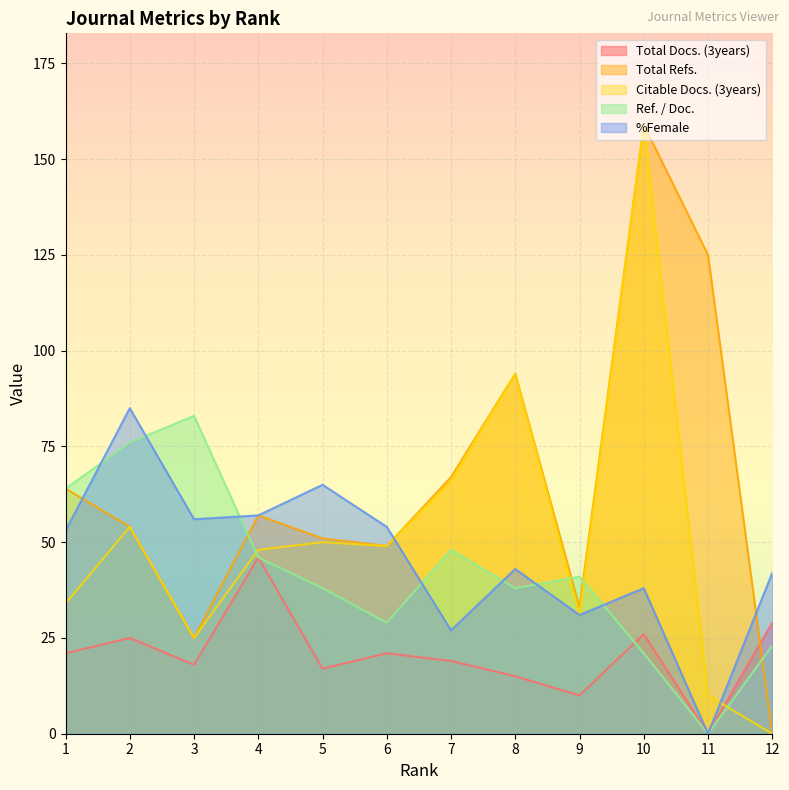

Reading right to left, what are all the values shown in this chart?

Total Docs. (3years): 12=29	11=0	10=26	9=10	8=15	7=19	6=21	5=17	4=46	3=18	2=25	1=21
Total Refs.: 12=0	11=125	10=159	9=33	8=94	7=67	6=49	5=51	4=57	3=25	2=54	1=64
Citable Docs. (3years): 12=0	11=10	10=159	9=31	8=94	7=66	6=49	5=50	4=48	3=25	2=54	1=34
Ref. / Doc.: 12=23	11=0	10=21	9=41	8=38	7=48	6=29	5=38	4=46	3=83	2=76	1=64
%Female: 12=42	11=0	10=38	9=31	8=43	7=27	6=54	5=65	4=57	3=56	2=85	1=53